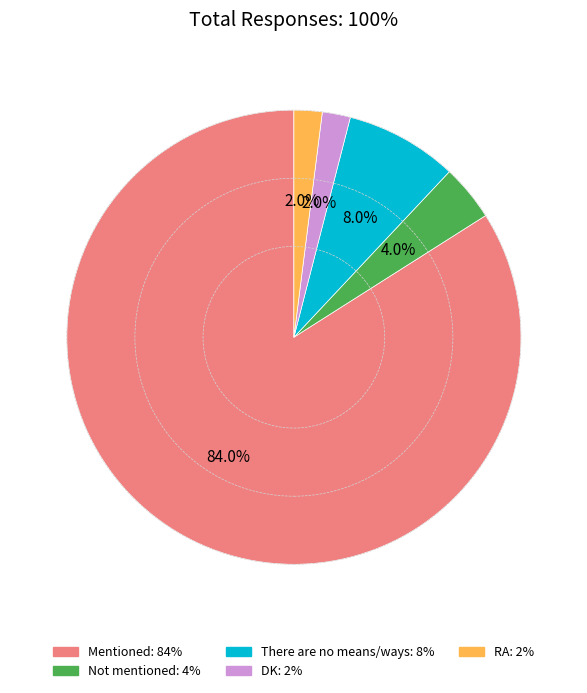

How many slices are in this pie chart?

5